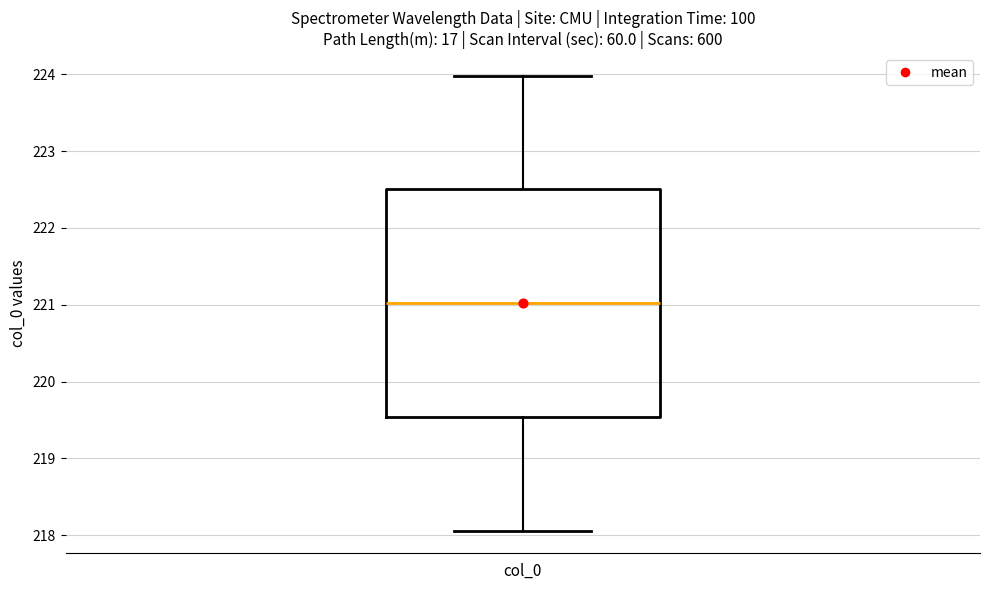

Where is the upper edge of the box for col_0 on the y-axis? The values are not printed on the chart, so give them approximately, as read against the axis.

222.5